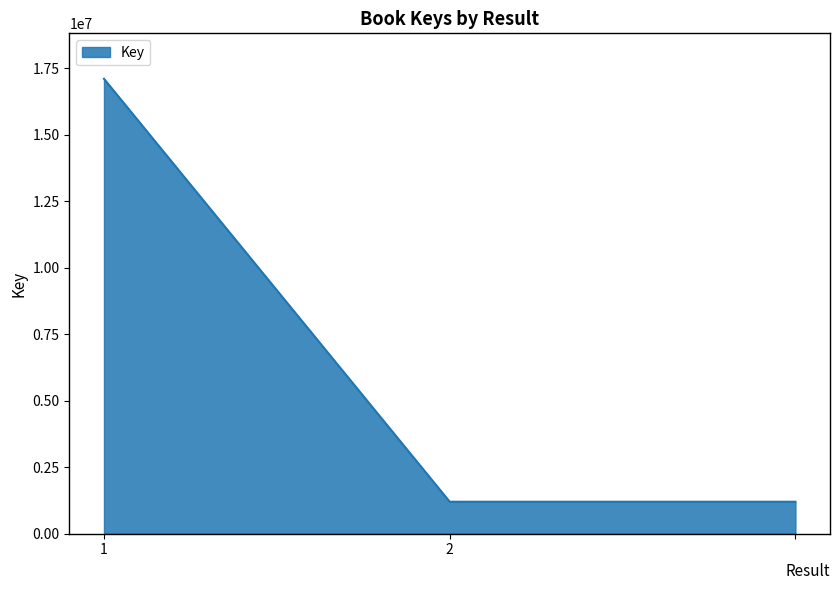

Count the values in the range 1202270 to 17097726.

3